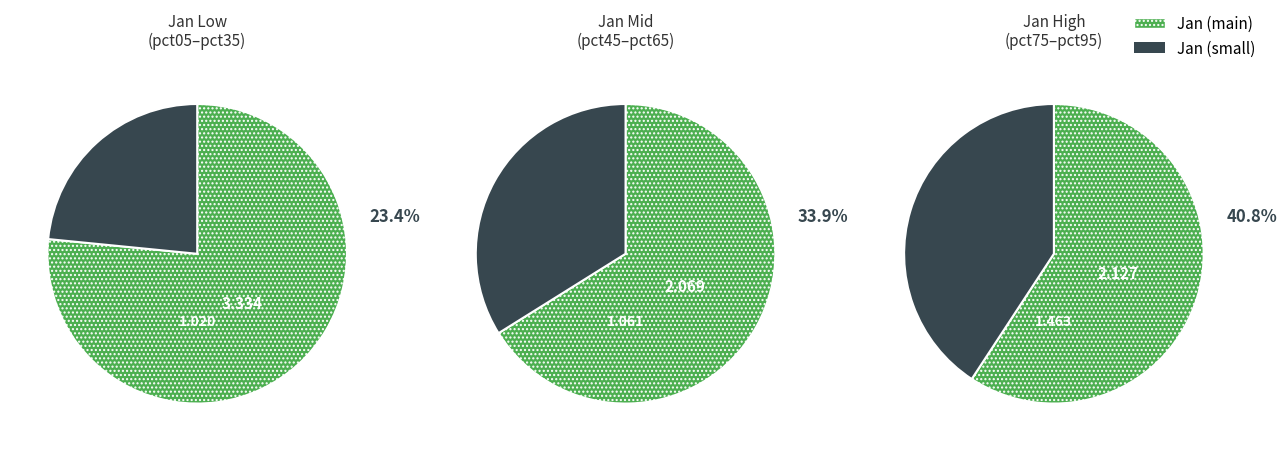

True or false: values_jan accounts for 26% of the total.

False